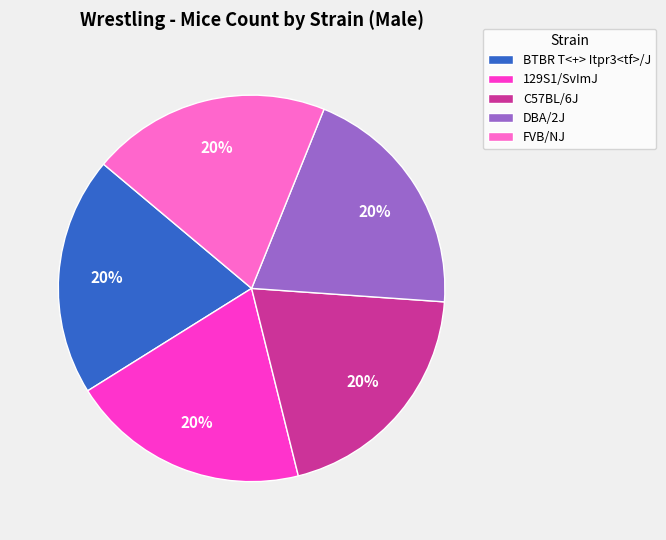

Is the sum of FVB/NJ and 129S1/SvImJ greater than half?

No